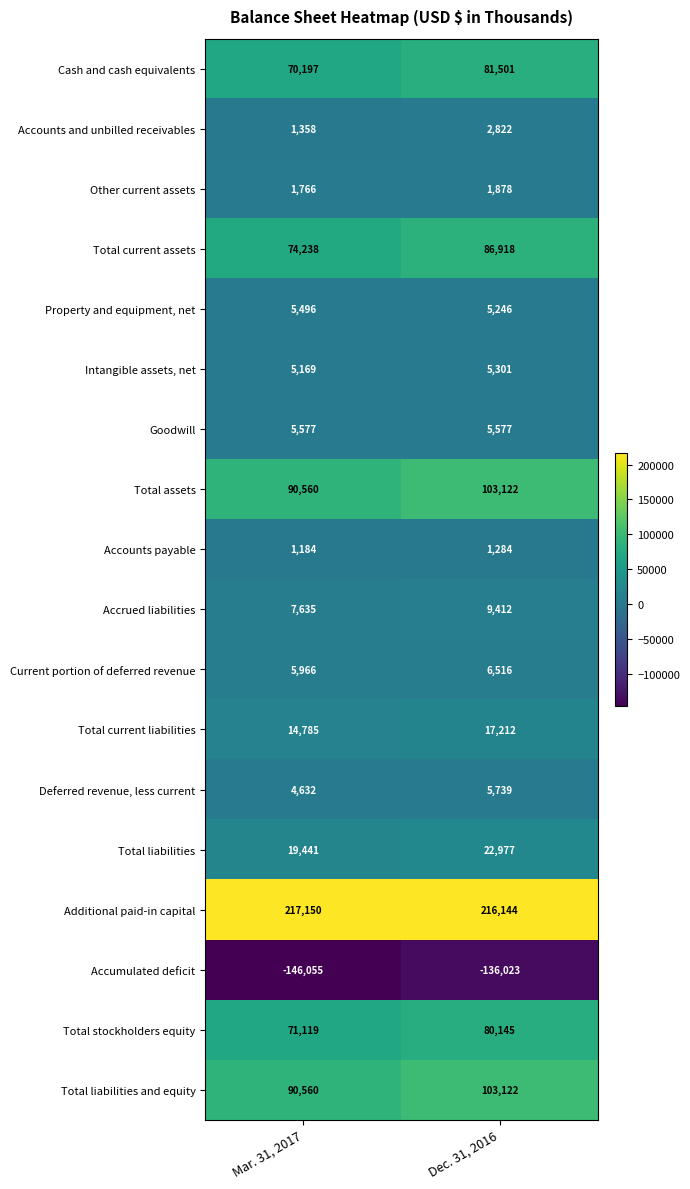

What is the difference between the Total stockholders equity values at Dec. 31, 2016 and Mar. 31, 2017?

9026